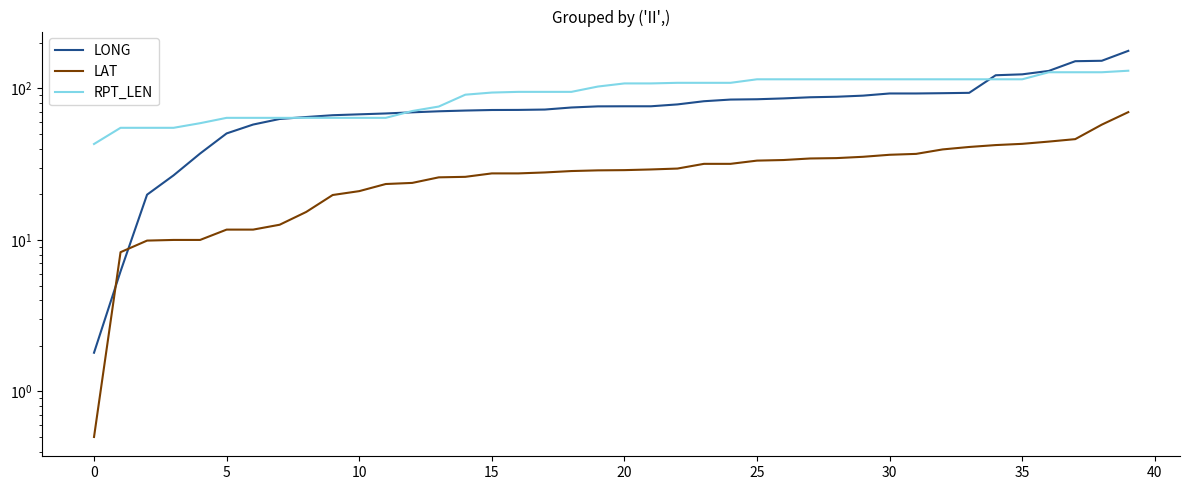

How many values in the RPT_LEN series are below 108?

20